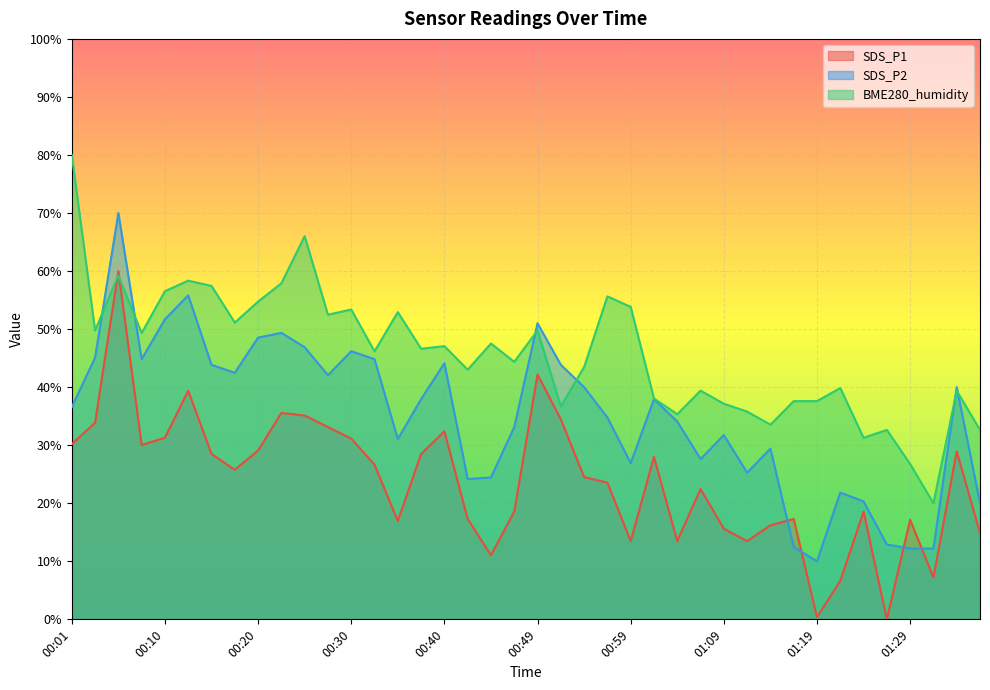

At which category does the chart reach its peak across all series?

00:01